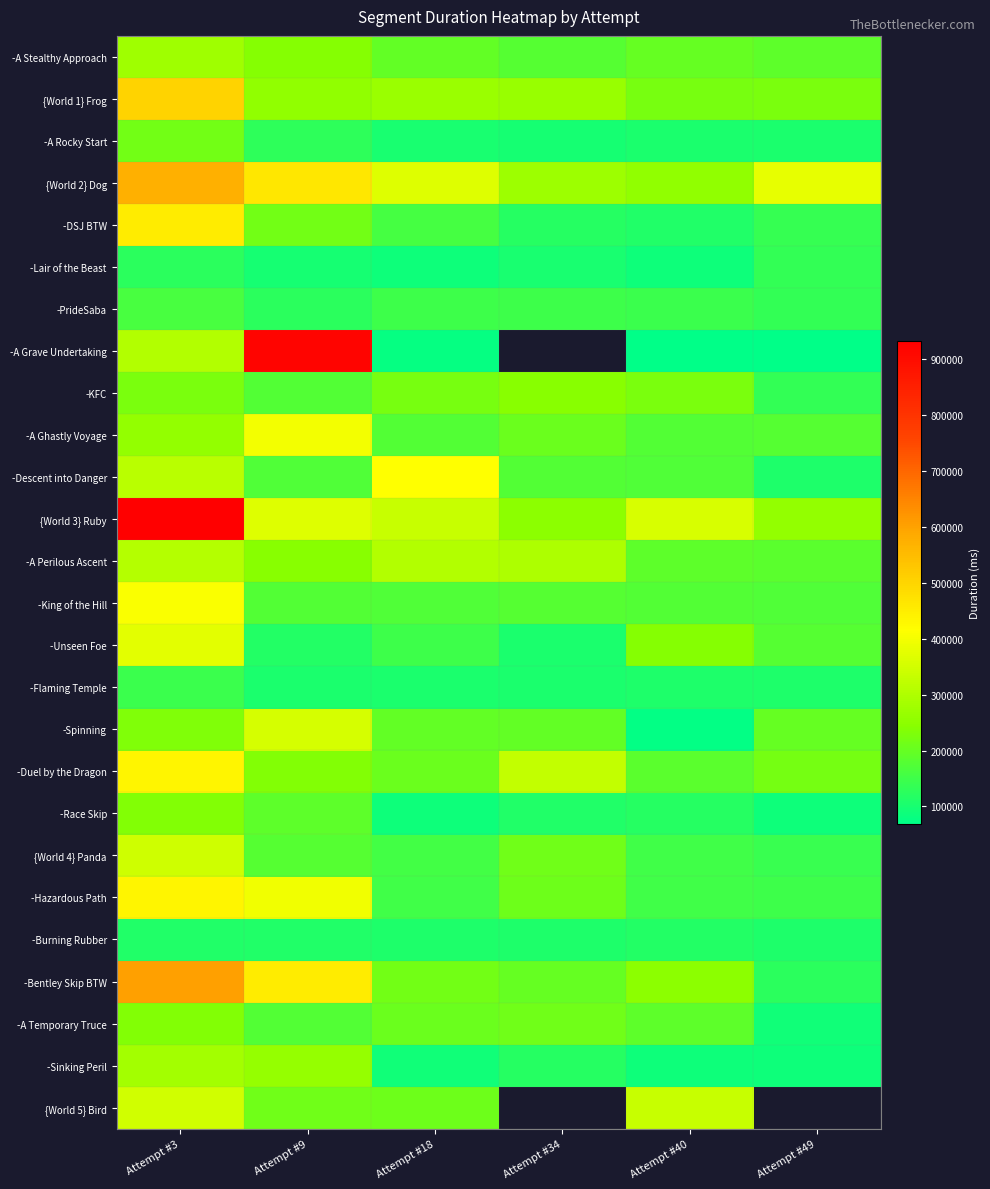

Rank the series by their average value, from highest to lowest.

-A Grave Undertaking, {World 3} Ruby, {World 2} Dog, -Bentley Skip BTW, {World 1} Frog, -Duel by the Dragon, -A Perilous Ascent, -Hazardous Path, -A Ghastly Voyage, -Descent into Danger, -King of the Hill, -A Stealthy Approach, -Spinning, -KFC, -DSJ BTW, {World 4} Panda, -Unseen Foe, -A Temporary Truce, -Sinking Peril, -PrideSaba, -Race Skip, -A Rocky Start, -Flaming Temple, -Lair of the Beast, {World 5} Bird, -Burning Rubber